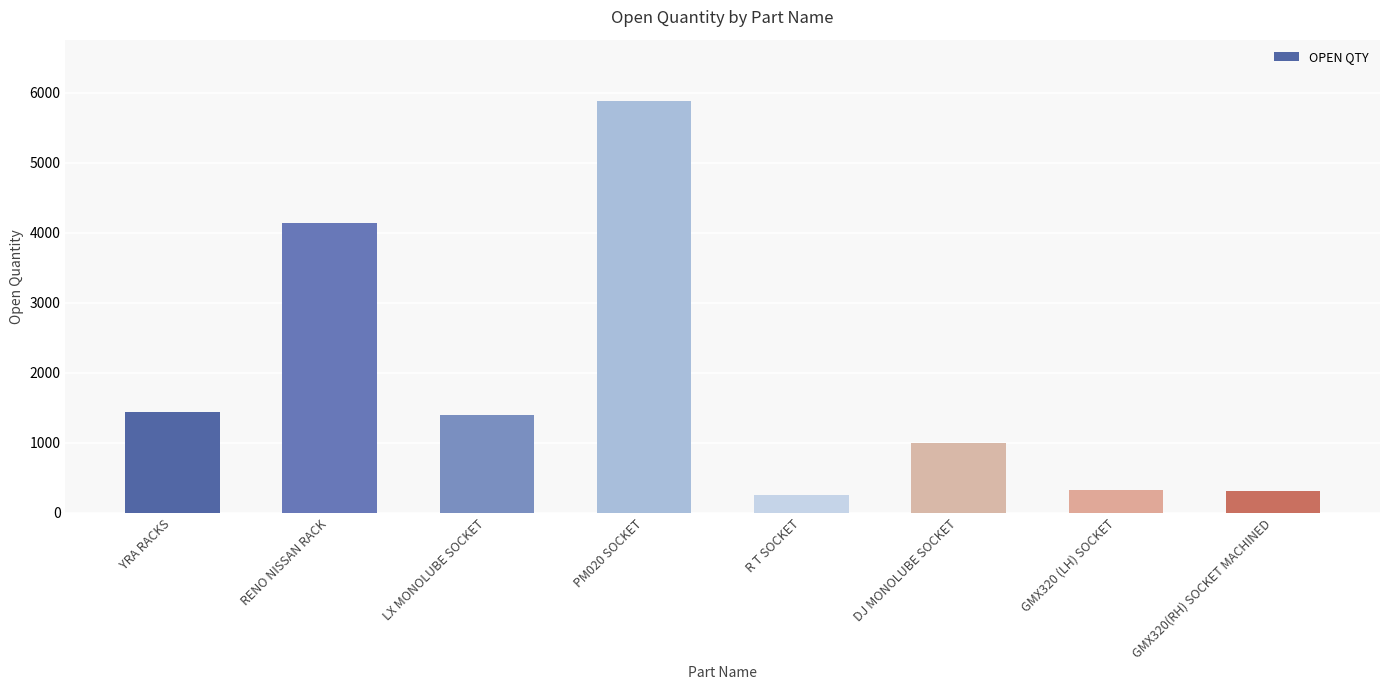

How many distinct data groups are displayed?

1